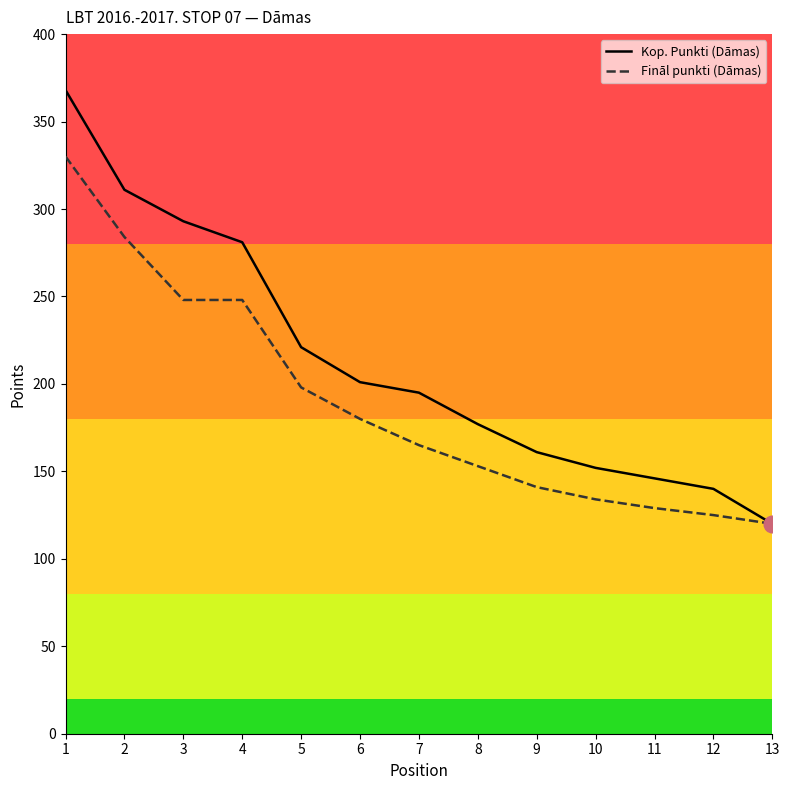

True or false: Kop. Punkti (Dāmas) has a value of 311 at 2.

True